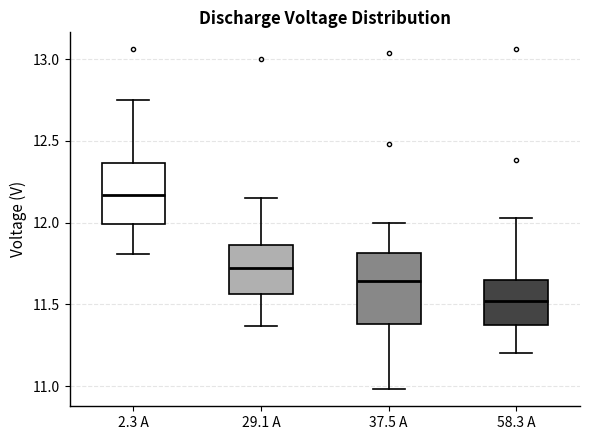

Reading left to right, transcribe this box plot: for each box, give where its median line is, the range the box spans, and where its two whiskers end, as read against the y-axis. The values are not printed on the chart, so give them approximately, as read against the axis.

2.3 A: median 12.15, box 12.00 to 12.35, whiskers 11.80 to 12.75
29.1 A: median 11.70, box 11.55 to 11.85, whiskers 11.35 to 12.15
37.5 A: median 11.65, box 11.40 to 11.80, whiskers 11.00 to 12.00
58.3 A: median 11.50, box 11.35 to 11.65, whiskers 11.20 to 12.05